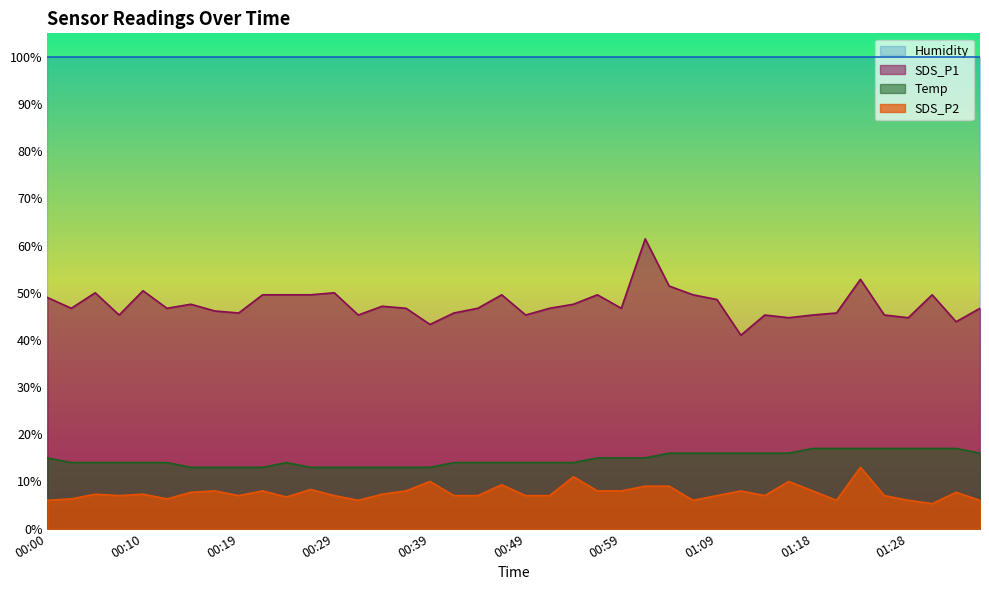

What position from the left is 00:41?

18